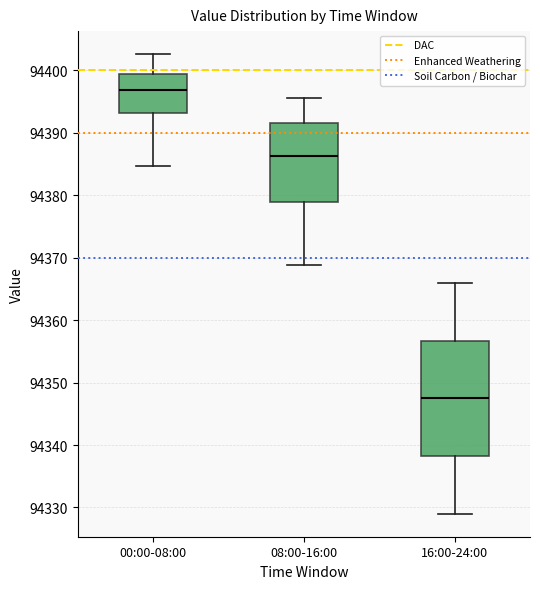

Where does the upper whisker of the box for 00:00-08:00 end on the y-axis? The values are not printed on the chart, so give them approximately, as read against the axis.

94403